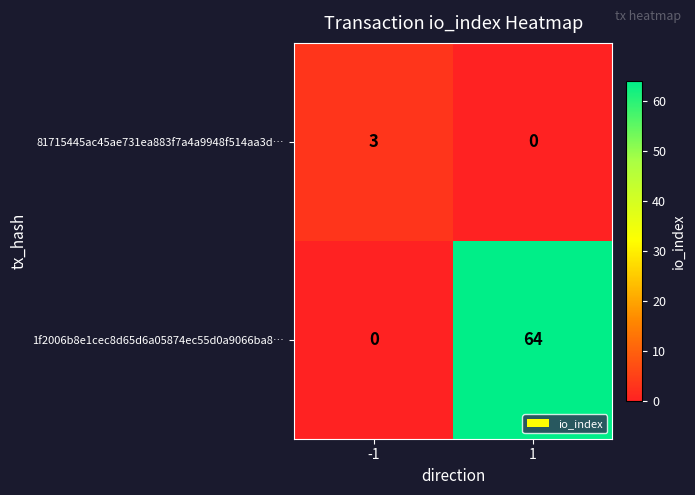

Which series has the largest range (max minus min)?

1f2006b8e1cec8d65d6a05874ec55d0a9066ba8…